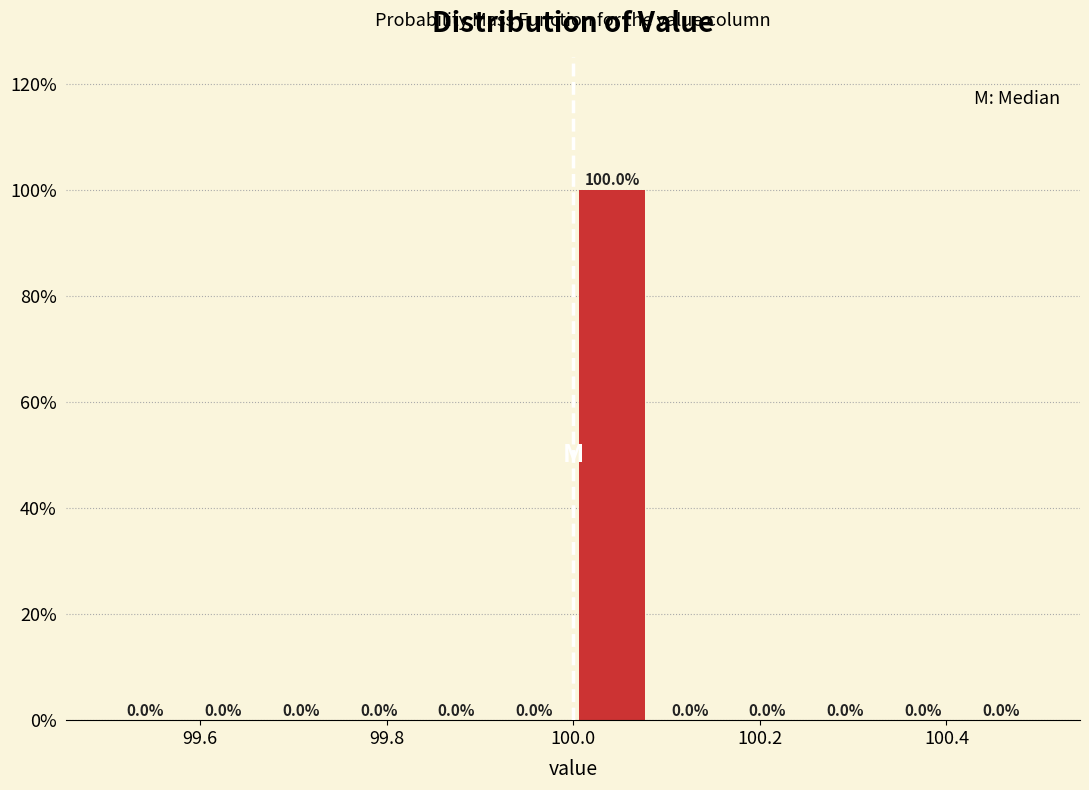

Over which range of the x-axis is the bar tallest?

100.00 to 100.08